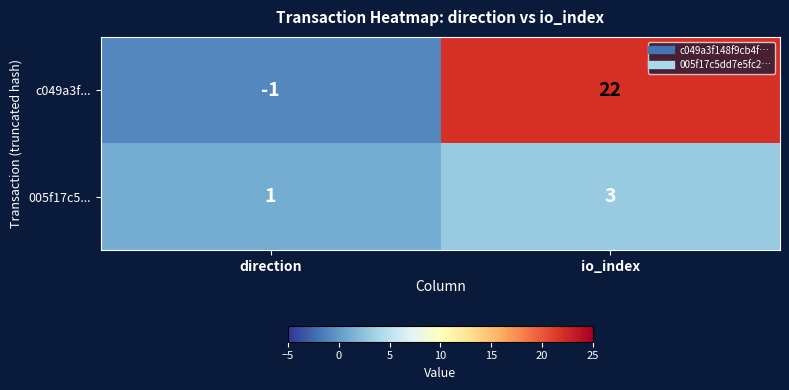

What is the minimum value shown in the chart?

-1